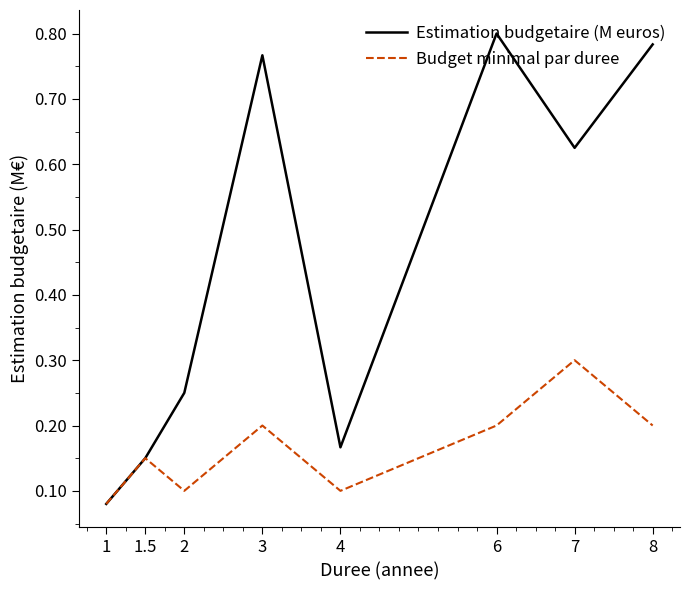

How many lines are shown in the chart?

2